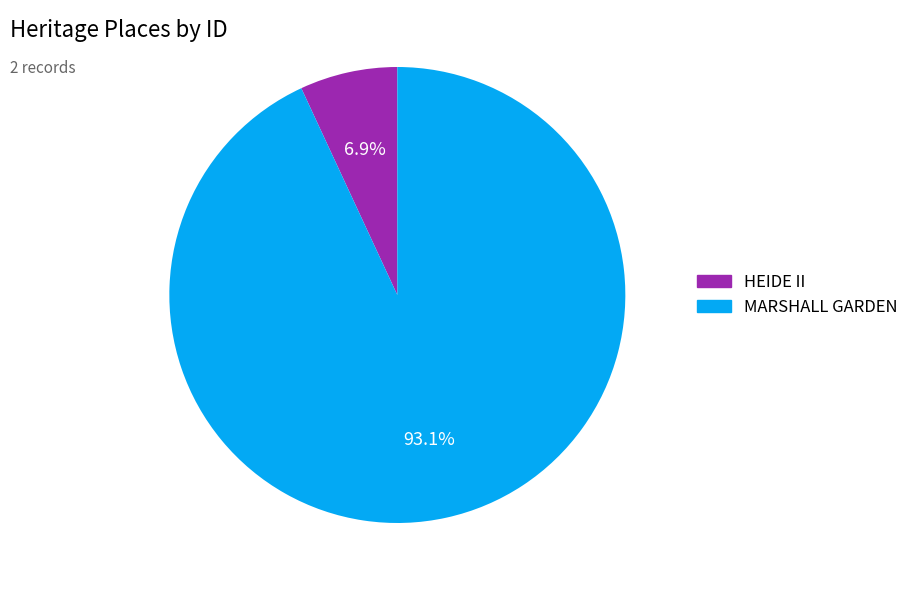

Combined, what portion of the pie is MARSHALL GARDEN and HEIDE II?

100.0%